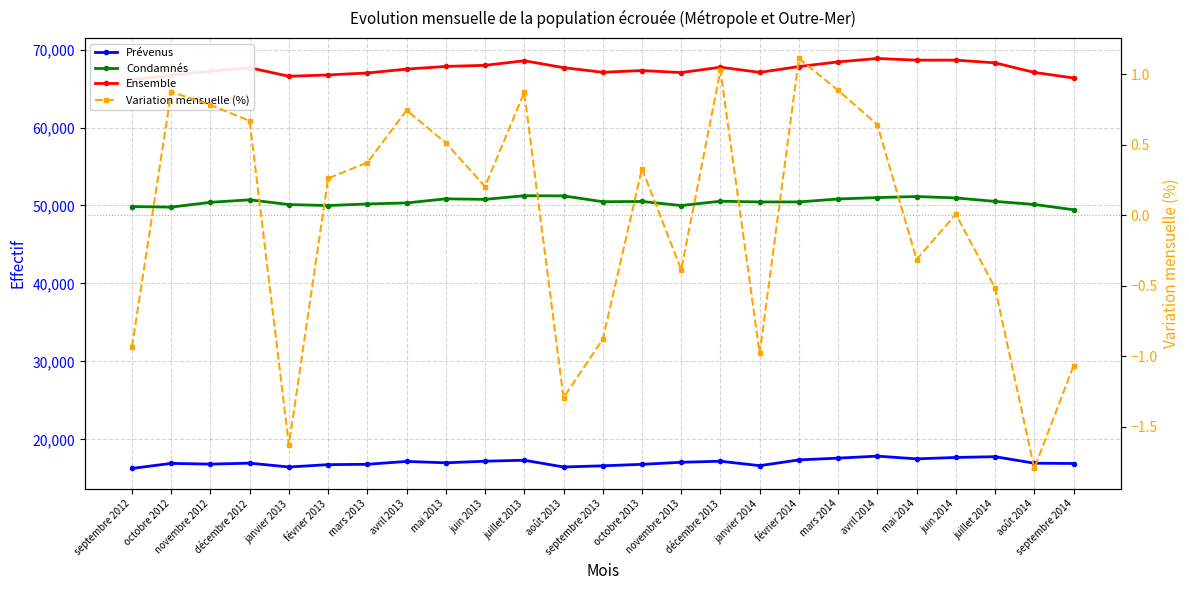

What position from the left is novembre 2013?

15